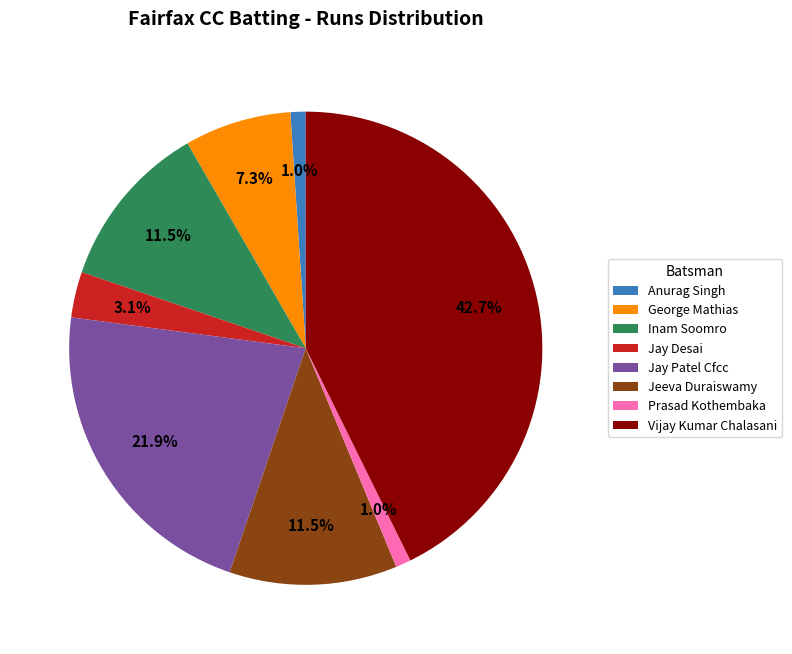

Which category has the biggest portion of the pie?

Vijay Kumar Chalasani